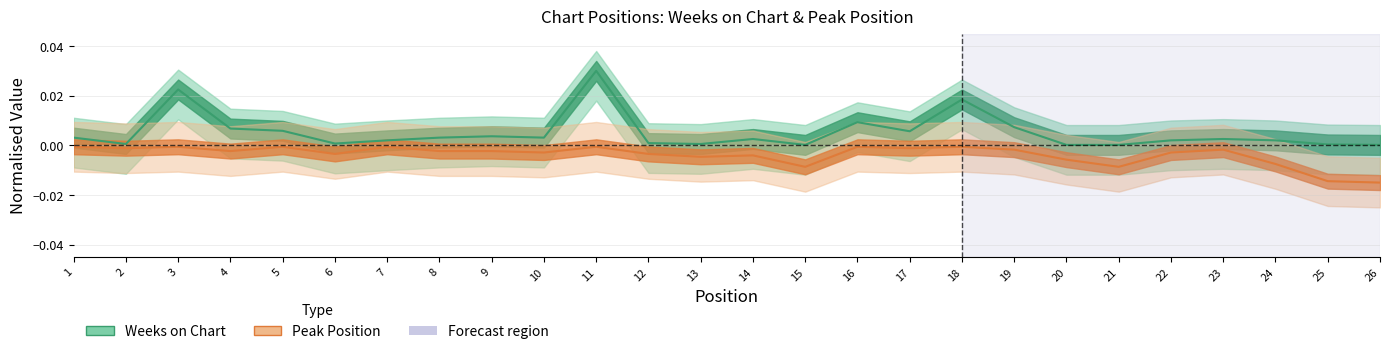

Where is Weeks on Chart nearest to the value 0?

15